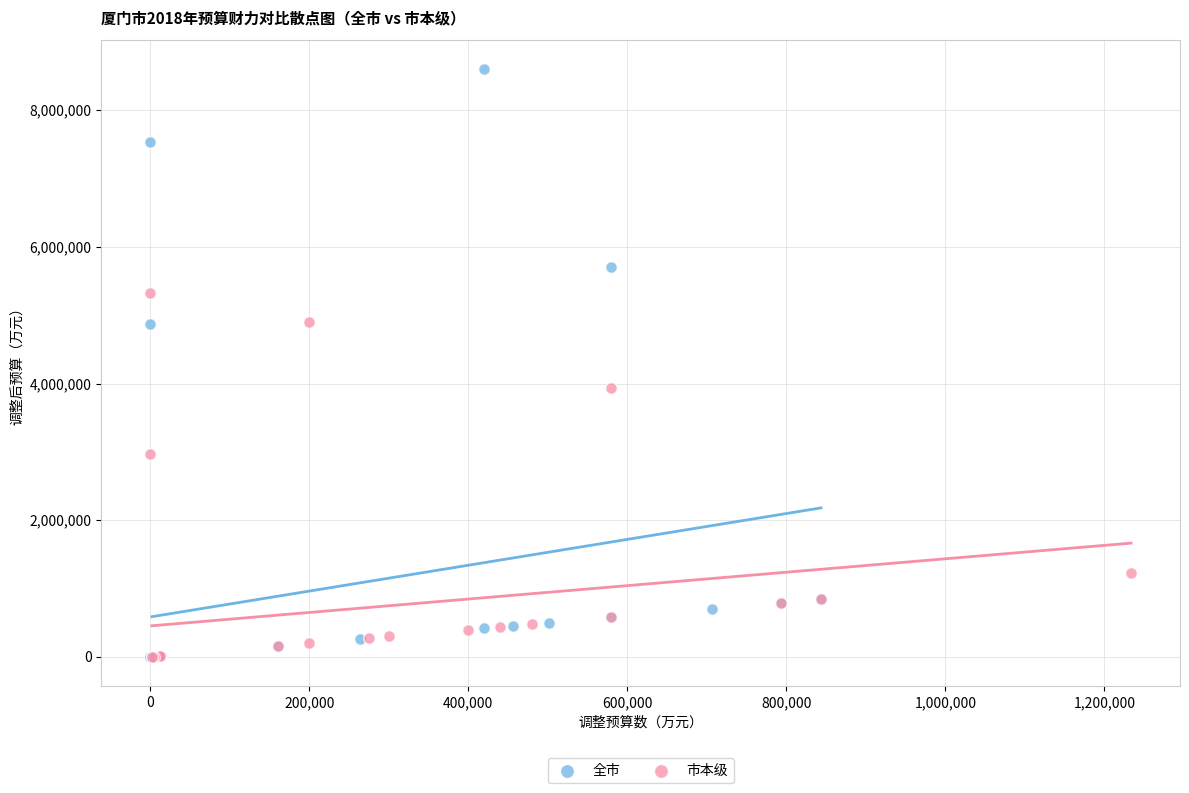

Which series has the largest Y range (max minus min)?

全市